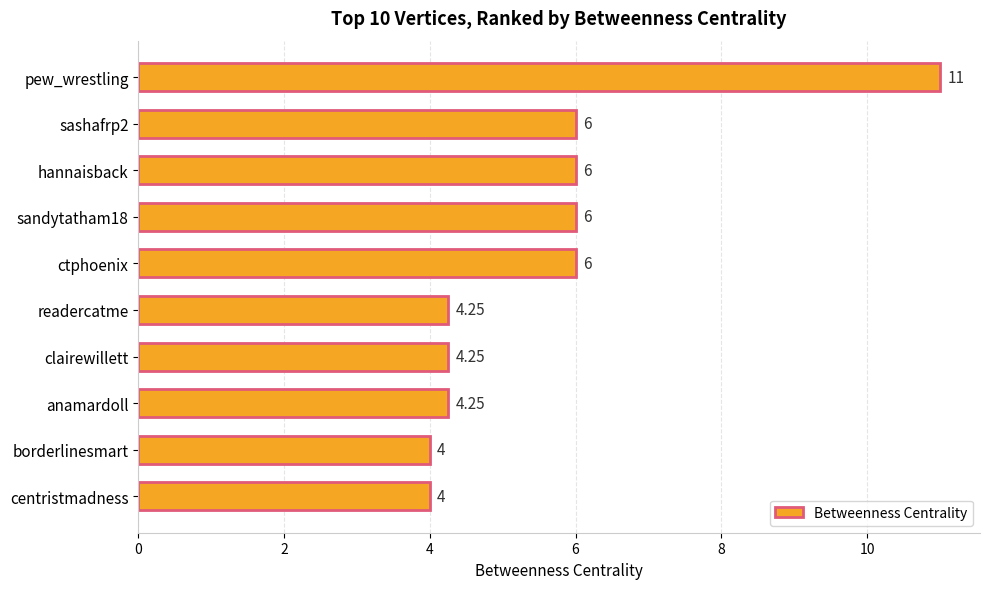

Count the number of categories in the chart.

10